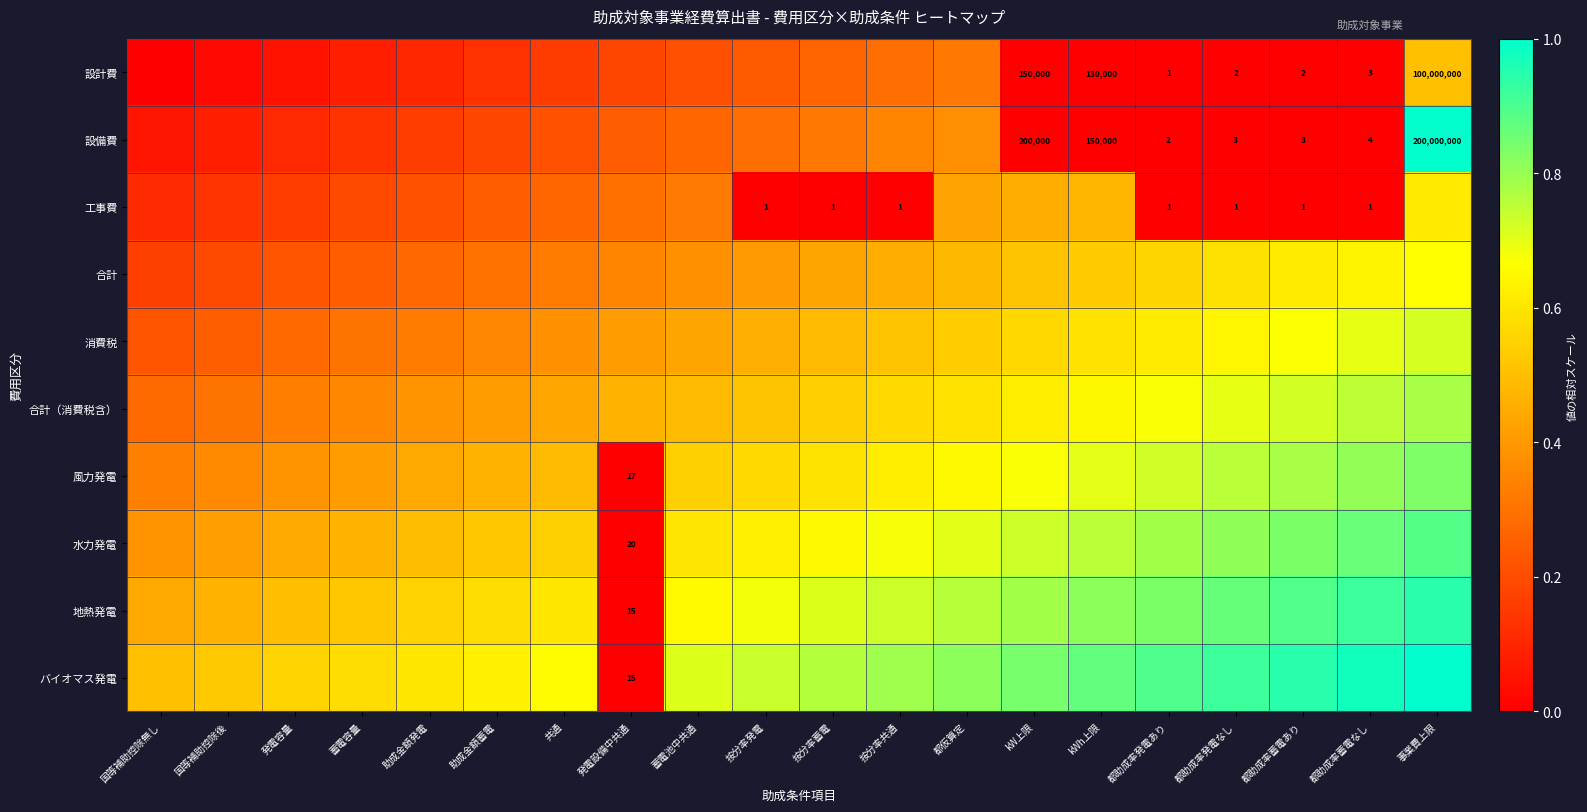

The value of 水力発電 at 国等補助控除無し is 0.2. True or false?

False